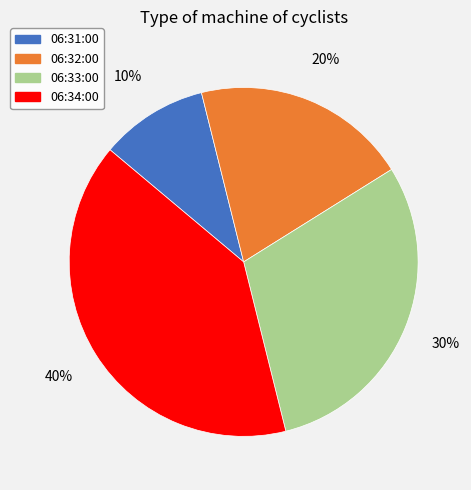

Does any single category account for the majority?

No